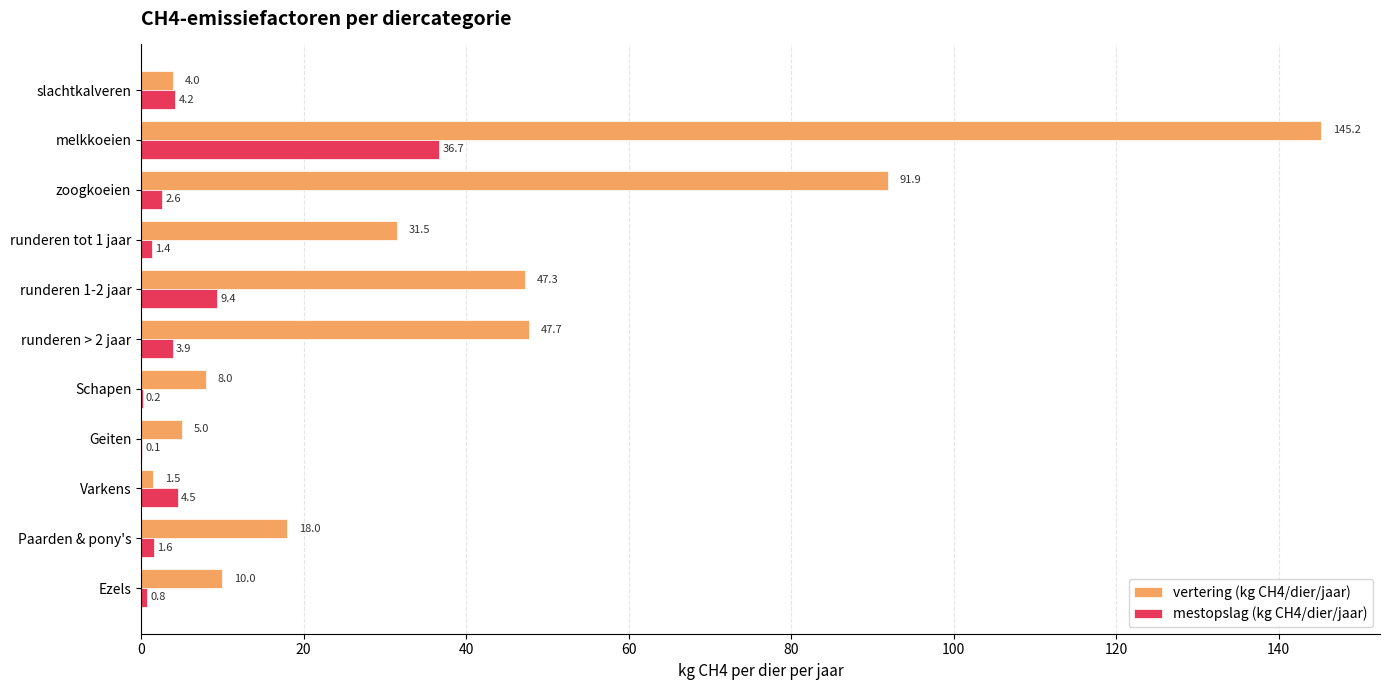

Which series has the widest spread of values?

vertering (kg CH4/dier/jaar)